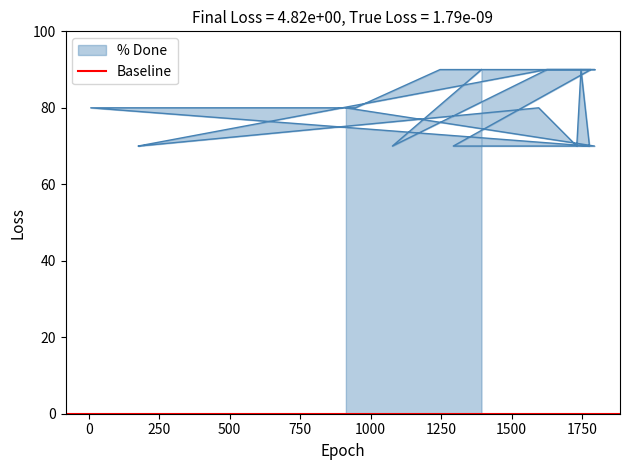

What is the minimum value shown in the chart?

70